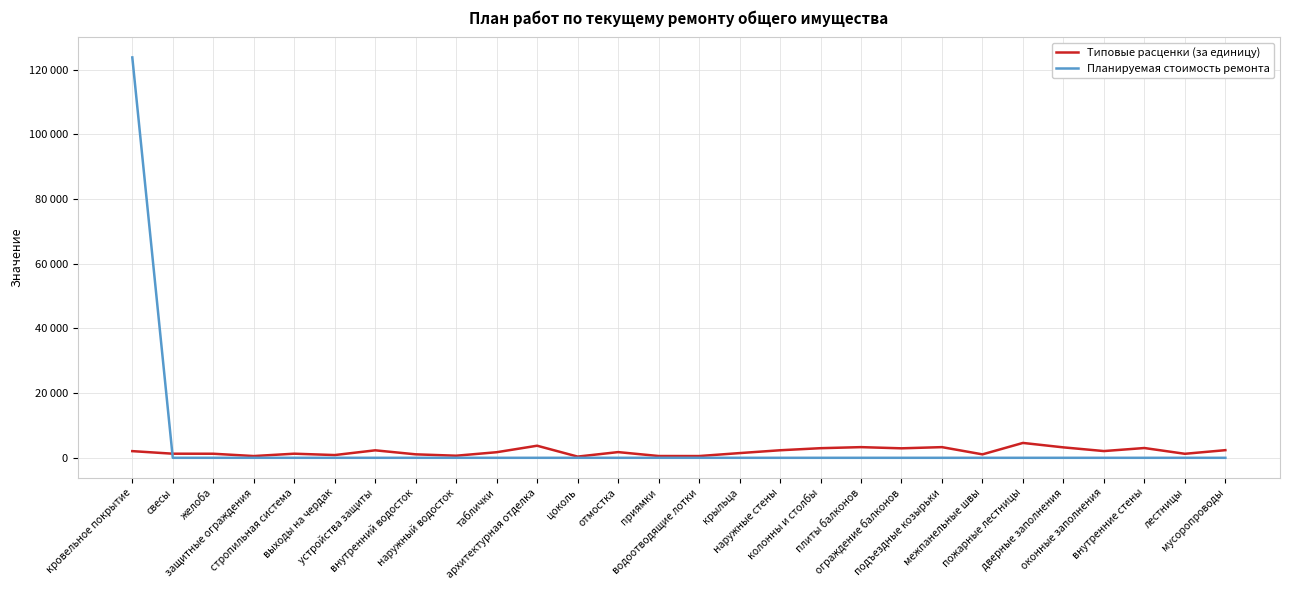

At which label is Планируемая стоимость ремонта closest to 61885?

свесы